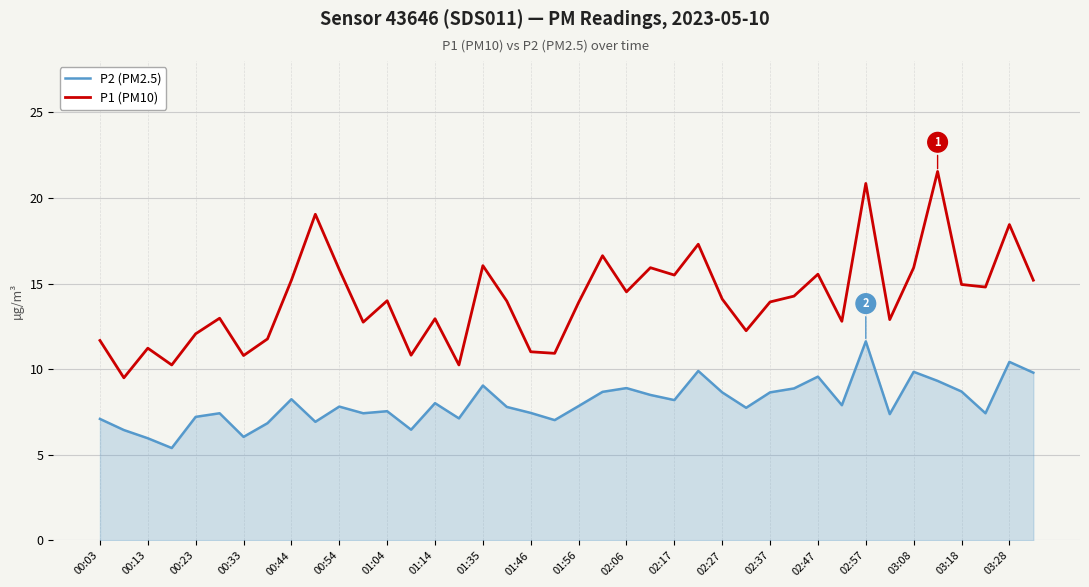

Which series has the widest spread of values?

P1 (PM10)